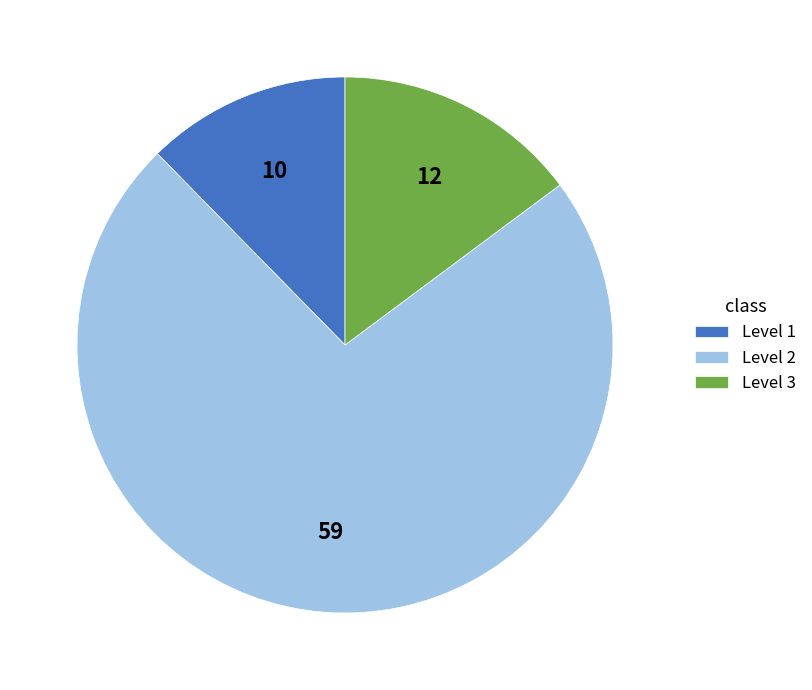

Is there any slice that represents more than half of the pie?

Yes